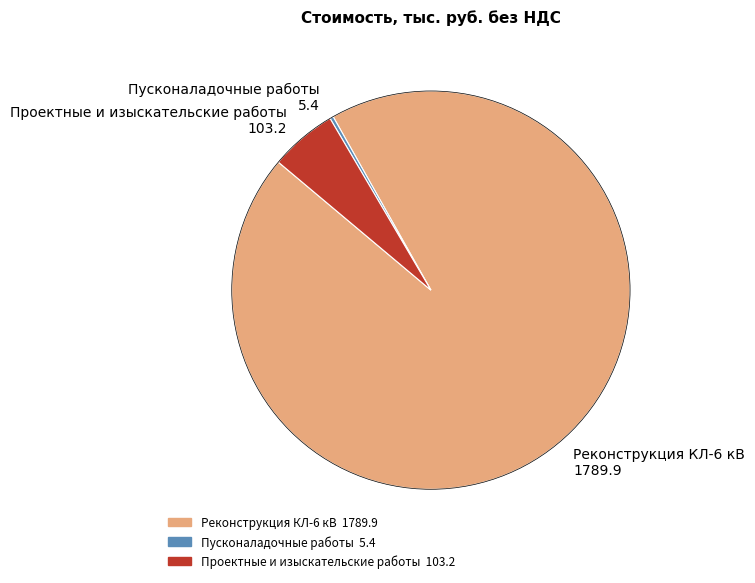

Which has a higher value, Проектные и изыскательские работы 103.2 or Реконструкция КЛ-6 кВ 1789.9?

Реконструкция КЛ-6 кВ 1789.9